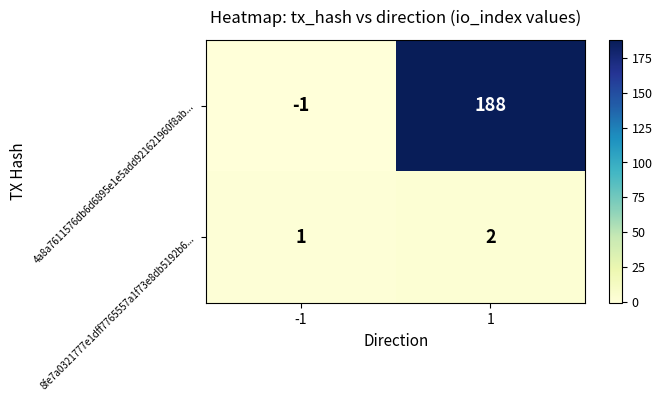

Is it true that 8fe7a0321777e1dff7765557a1f73e8db5192b6... equals 2 at 1?

True